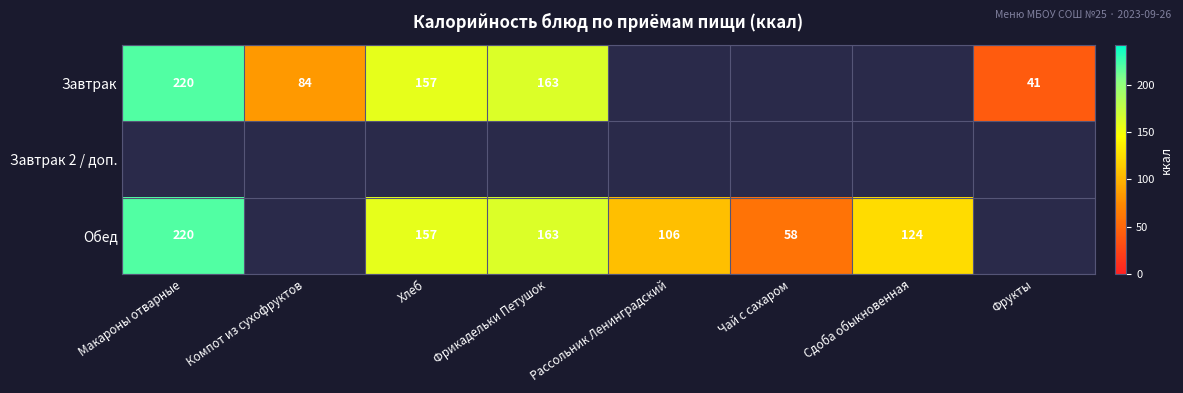

The value of Завтрак at Фрукты is 25.4. True or false?

False